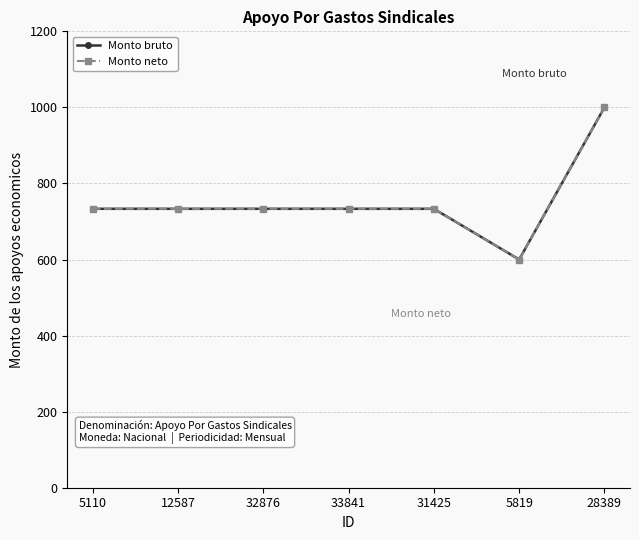

Where is Monto neto nearest to the value 800?

5110